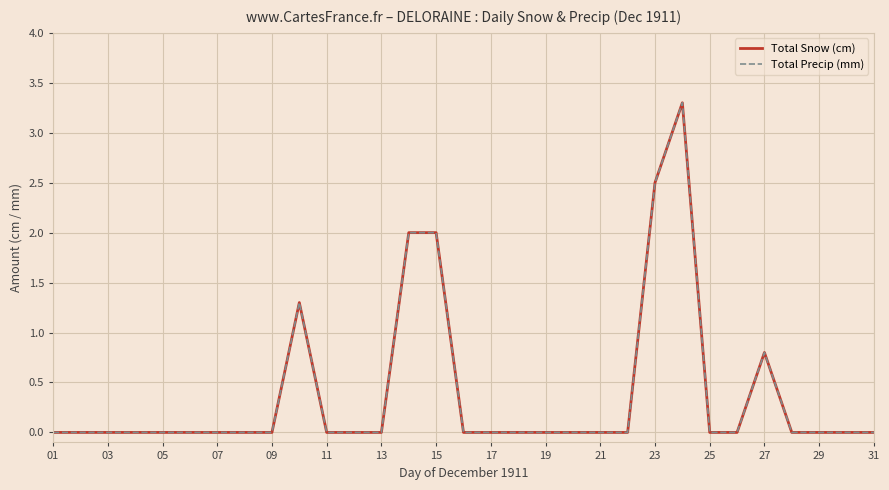

Is this an area chart (filled region under the line)?

No